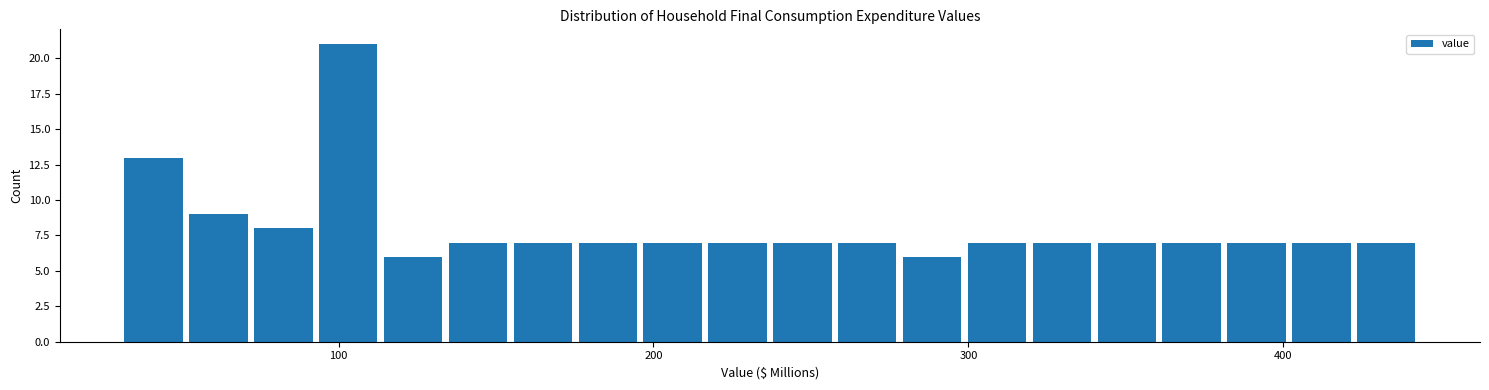

Around what value on the x-axis is the tallest bar? Give the approximate position of its centre, as read against the axis.

100